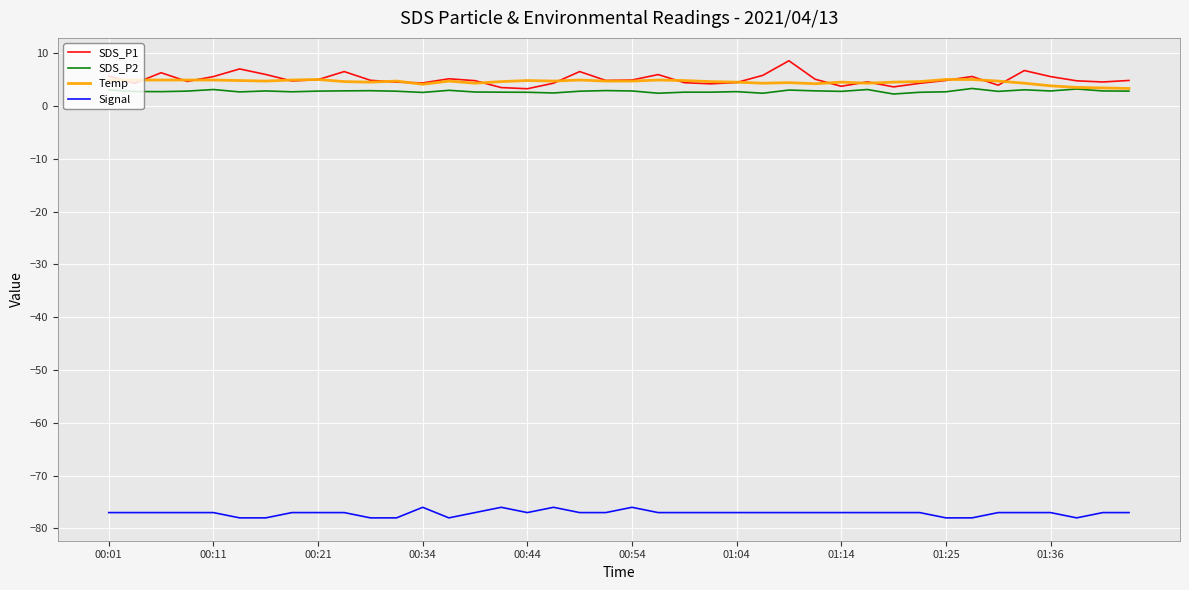

True or false: Signal and Temp cross at least once.

False